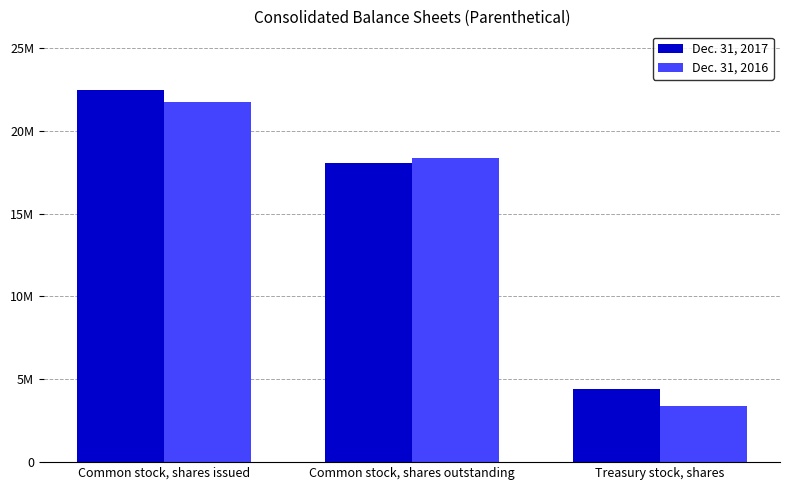

At which category is the sum across all series the highest?

Common stock, shares issued